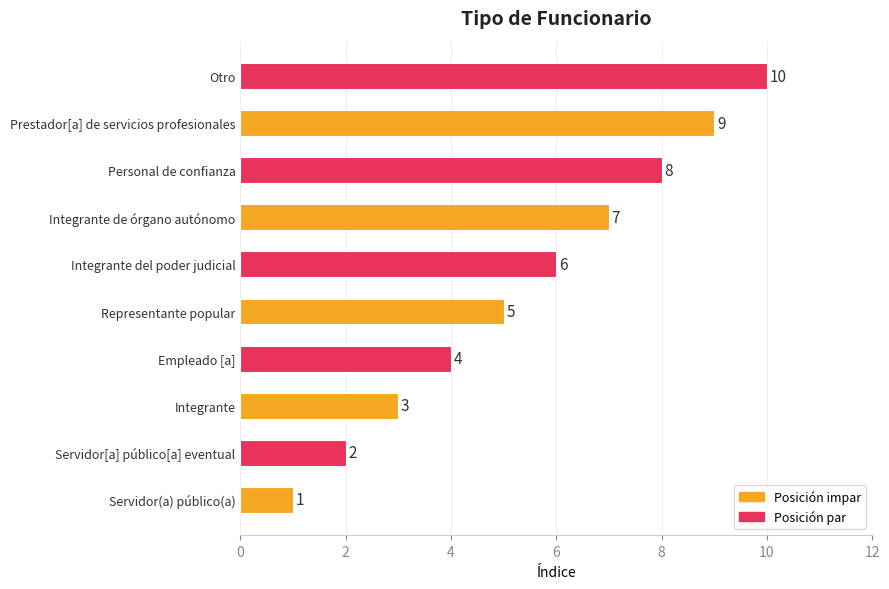

At which label is the value closest to 5?

Representante popular